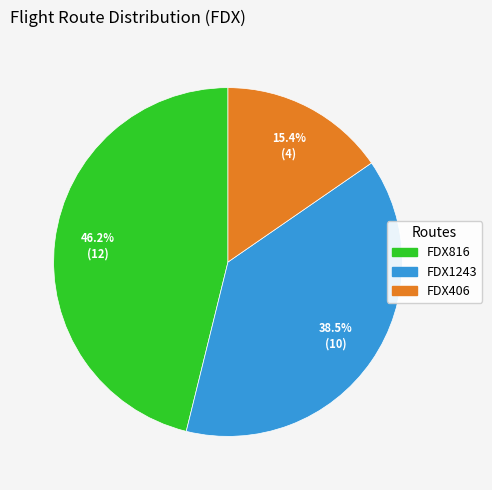

Is FDX1243 the majority of the pie?

No